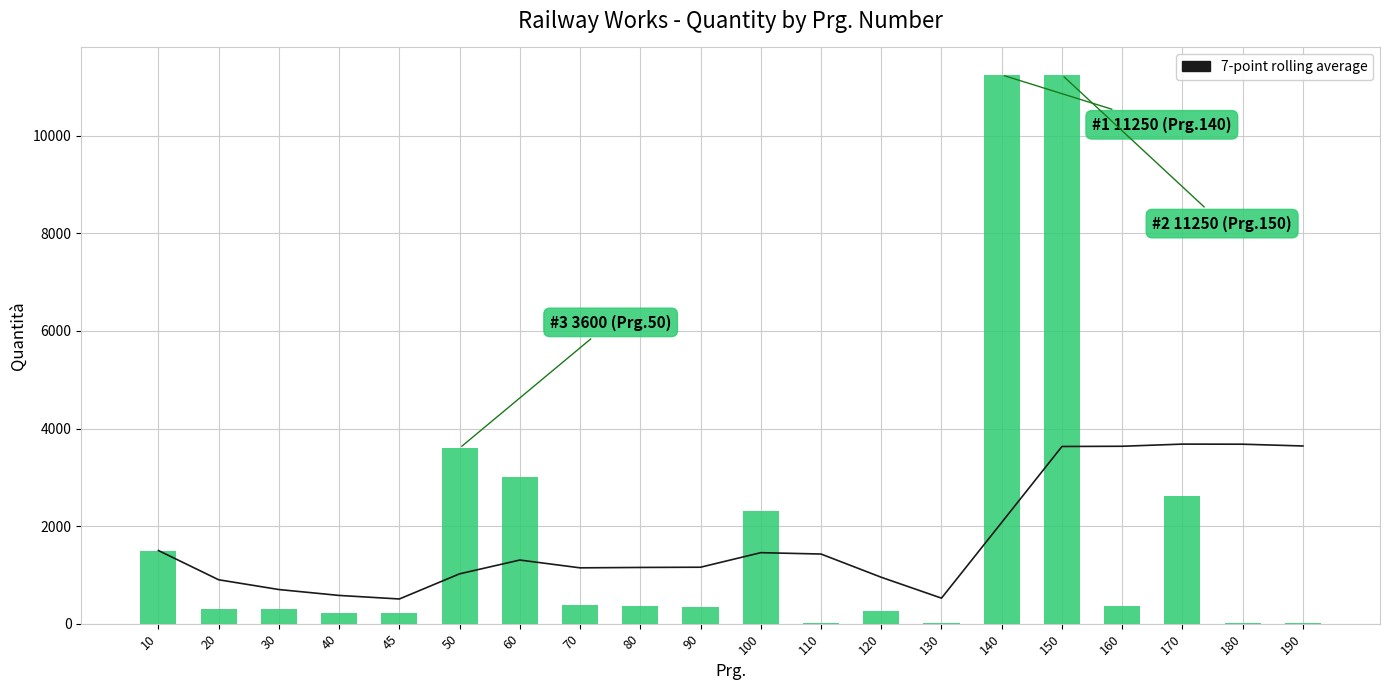

What is the sum of the Quantità values at 120 and 90?

598.6